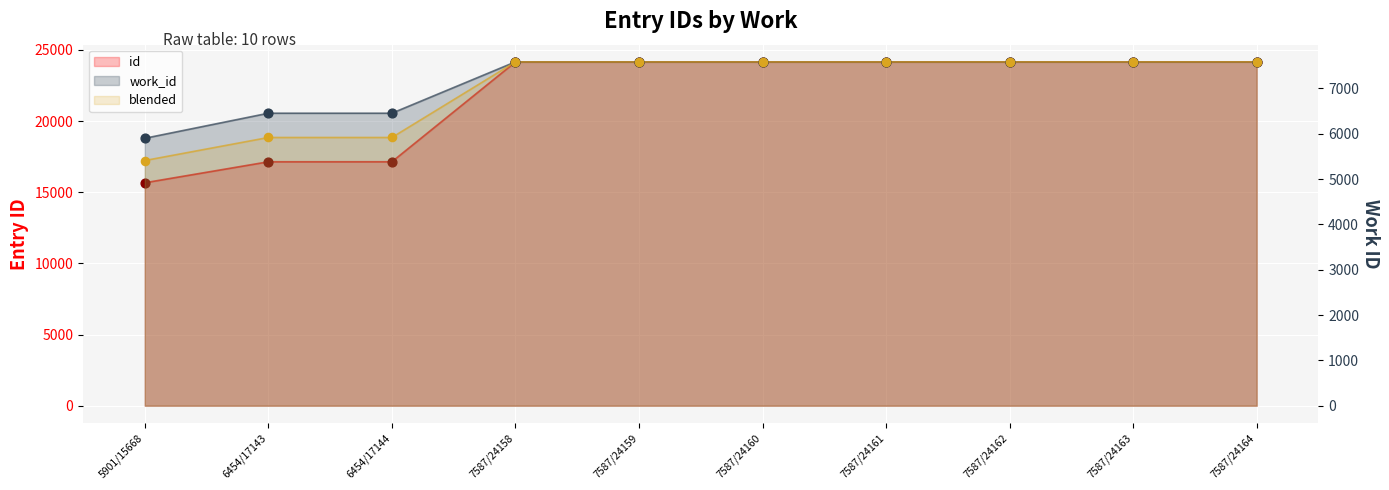

At how many categories does at least one series exceed 7857?

10